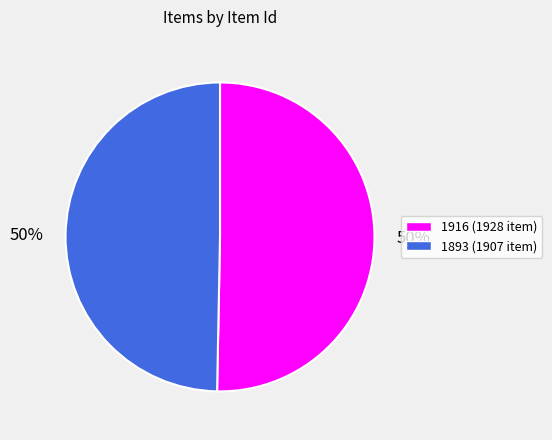

To the nearest percent, what is the average slice percentage?

50%